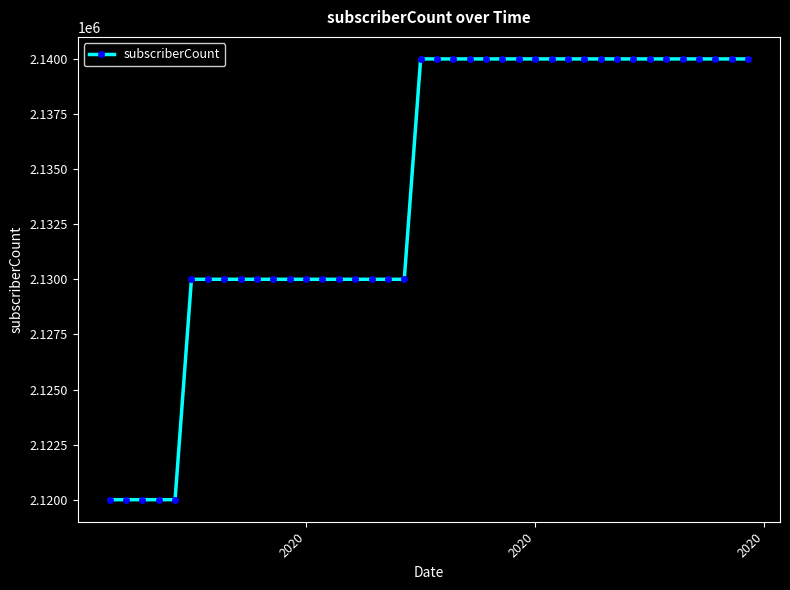

What is the value of the 4th point from the left?

2120000